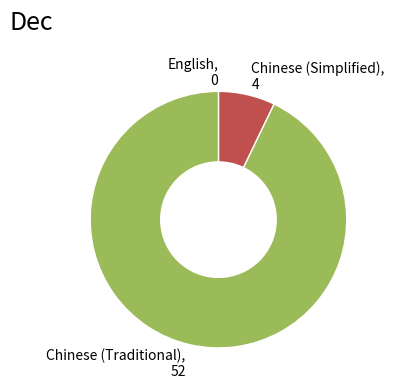

True or false: Chinese (Traditional) accounts for 93% of the total.

True